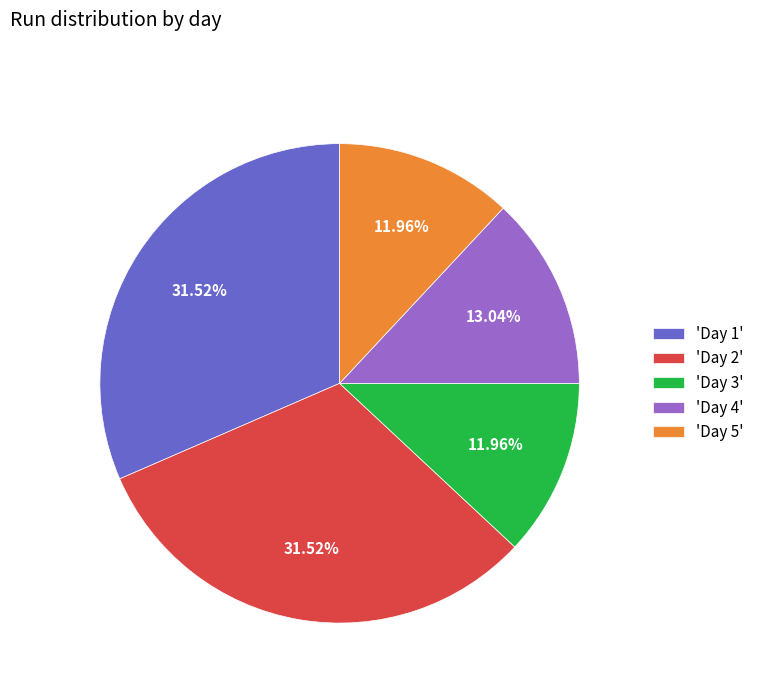

Between 'Day 1' and 'Day 3', which is larger?

'Day 1'